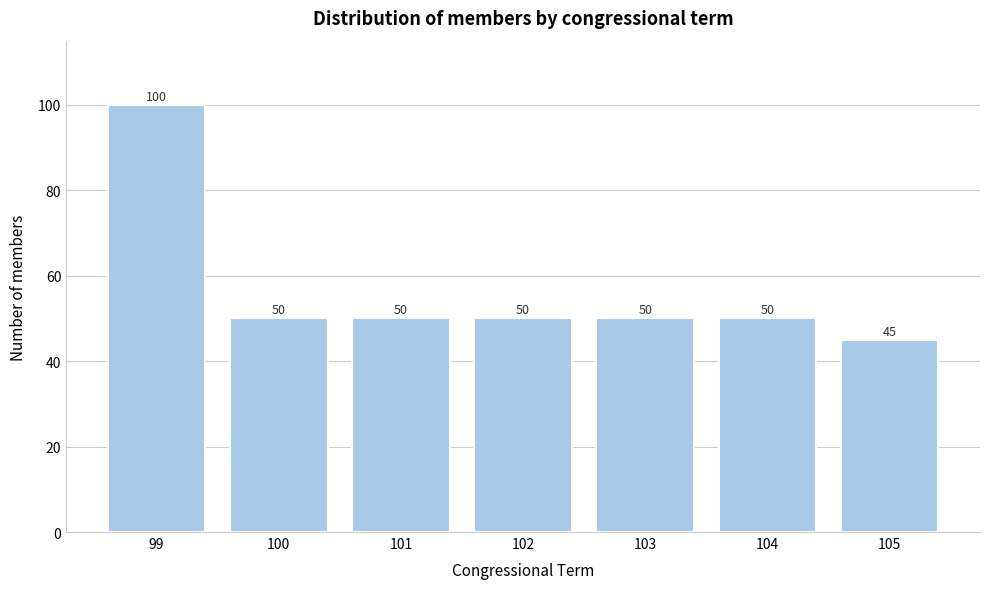

Reading left to right, what are all the values shown in this chart?

100	50	50	50	50	50	45